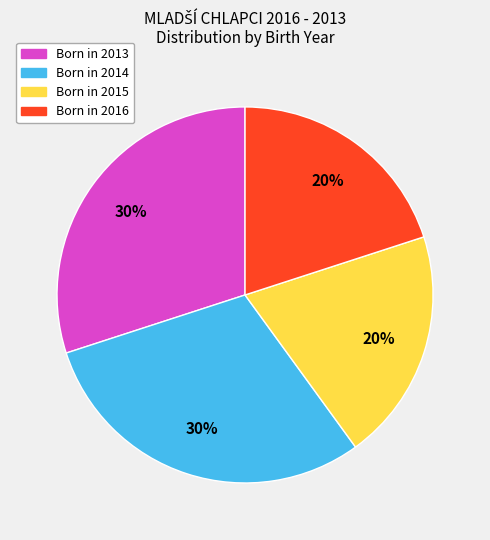

Does any single category account for the majority?

No